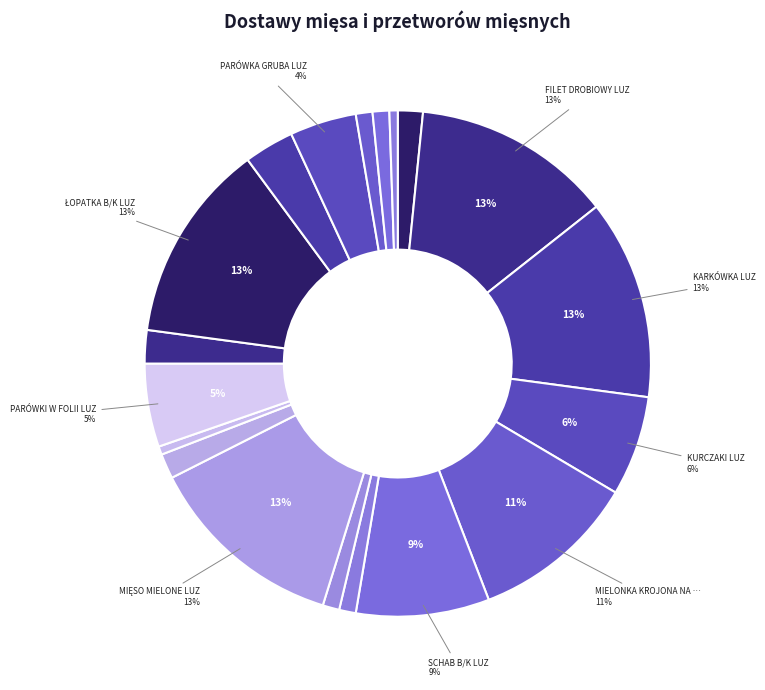

How many segments does this pie chart have?

19